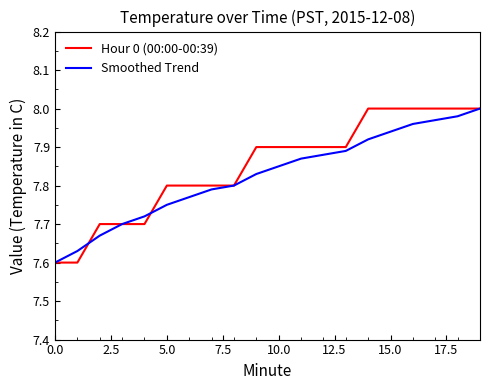

How many times do Hour 0 (00:00-00:39) and Smoothed Trend cross each other?

2